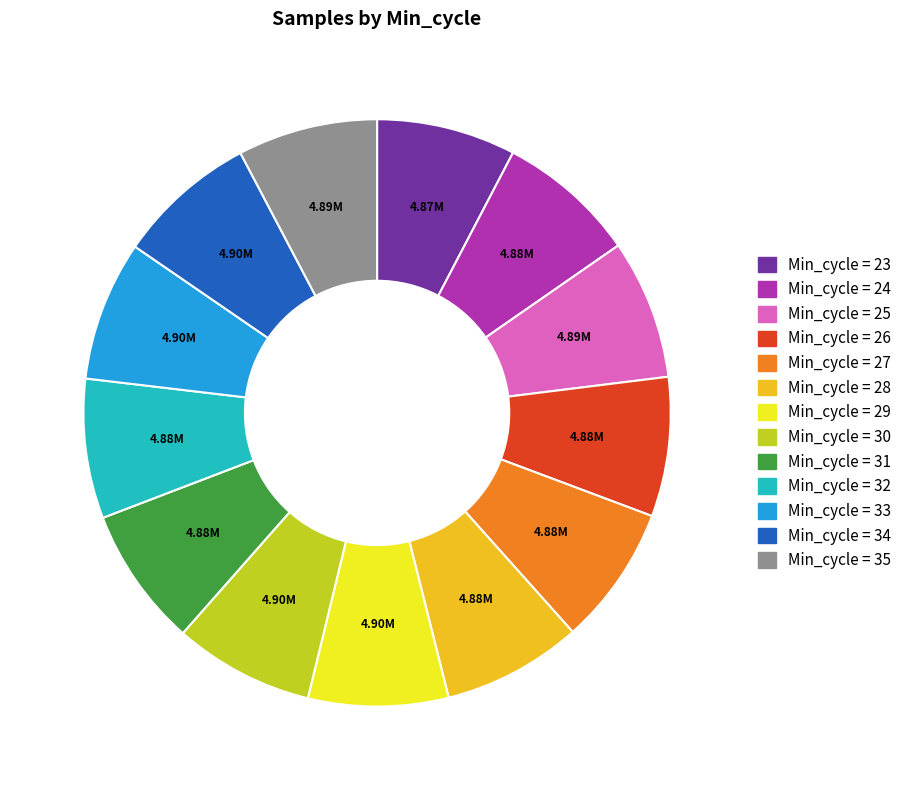

Does any single category account for the majority?

No